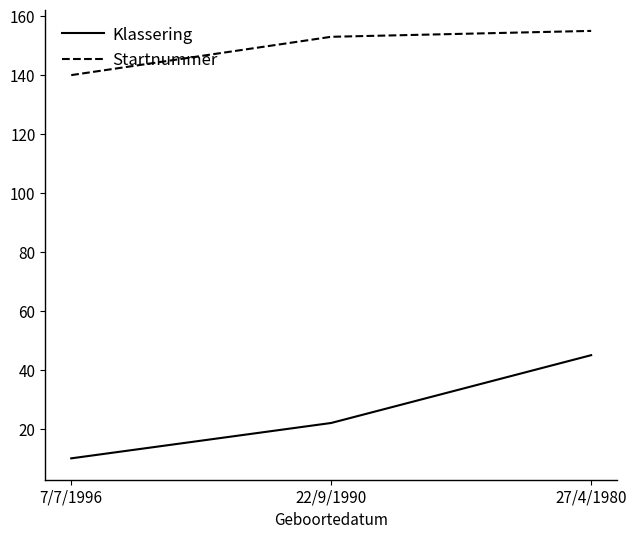

True or false: Klassering has a value of 45 at 27/4/1980.

True